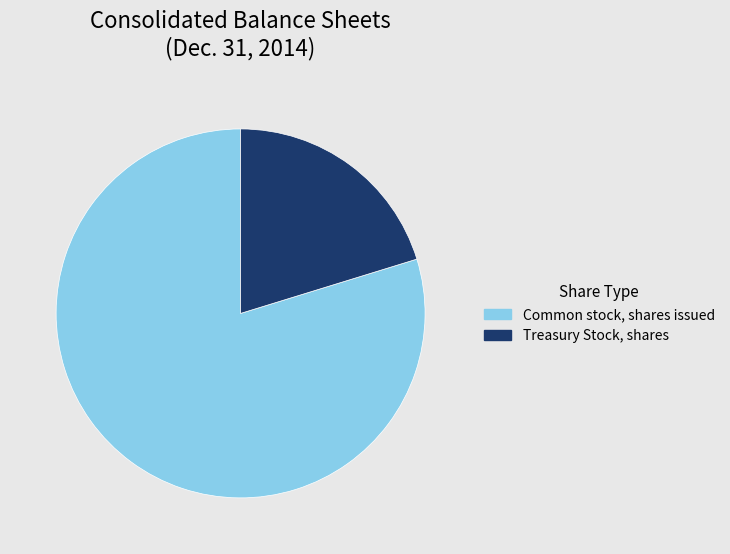

Which category has the biggest portion of the pie?

Common stock, shares issued